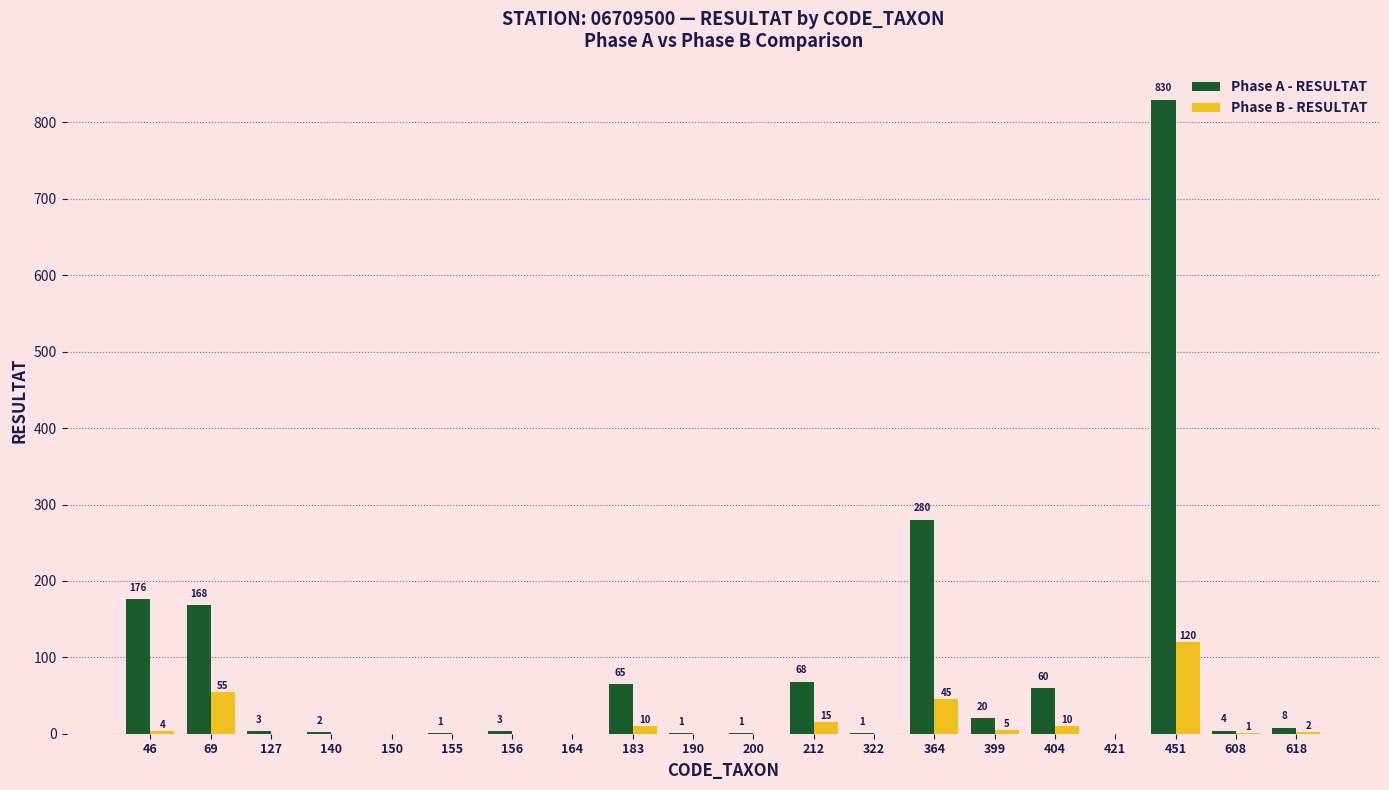

What value does the Phase A - RESULTAT series have at 404?

60